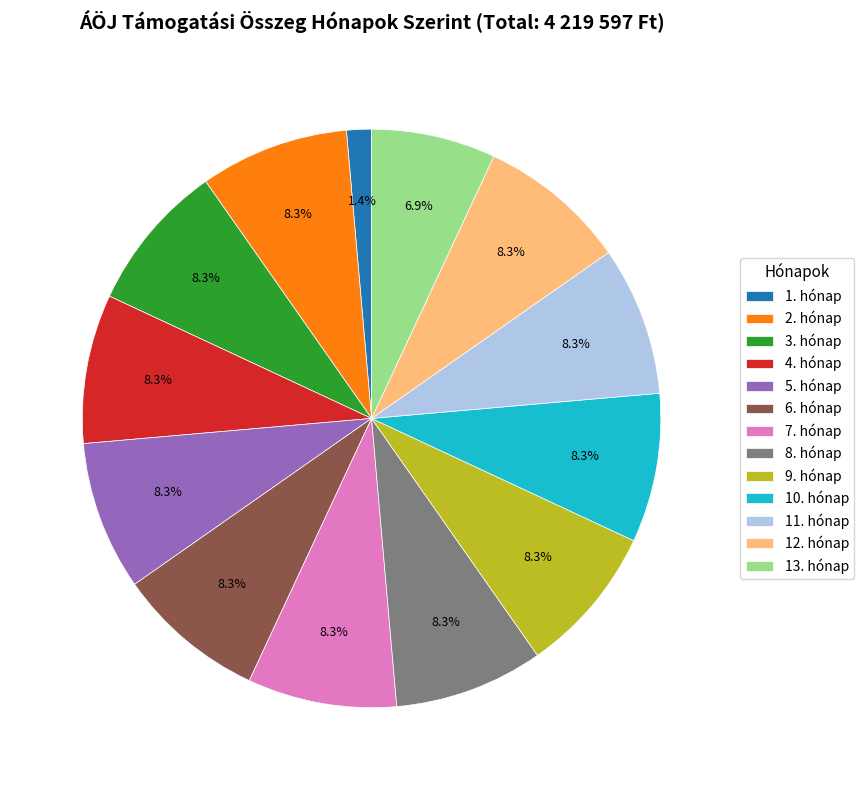

Is there any slice that represents more than half of the pie?

No